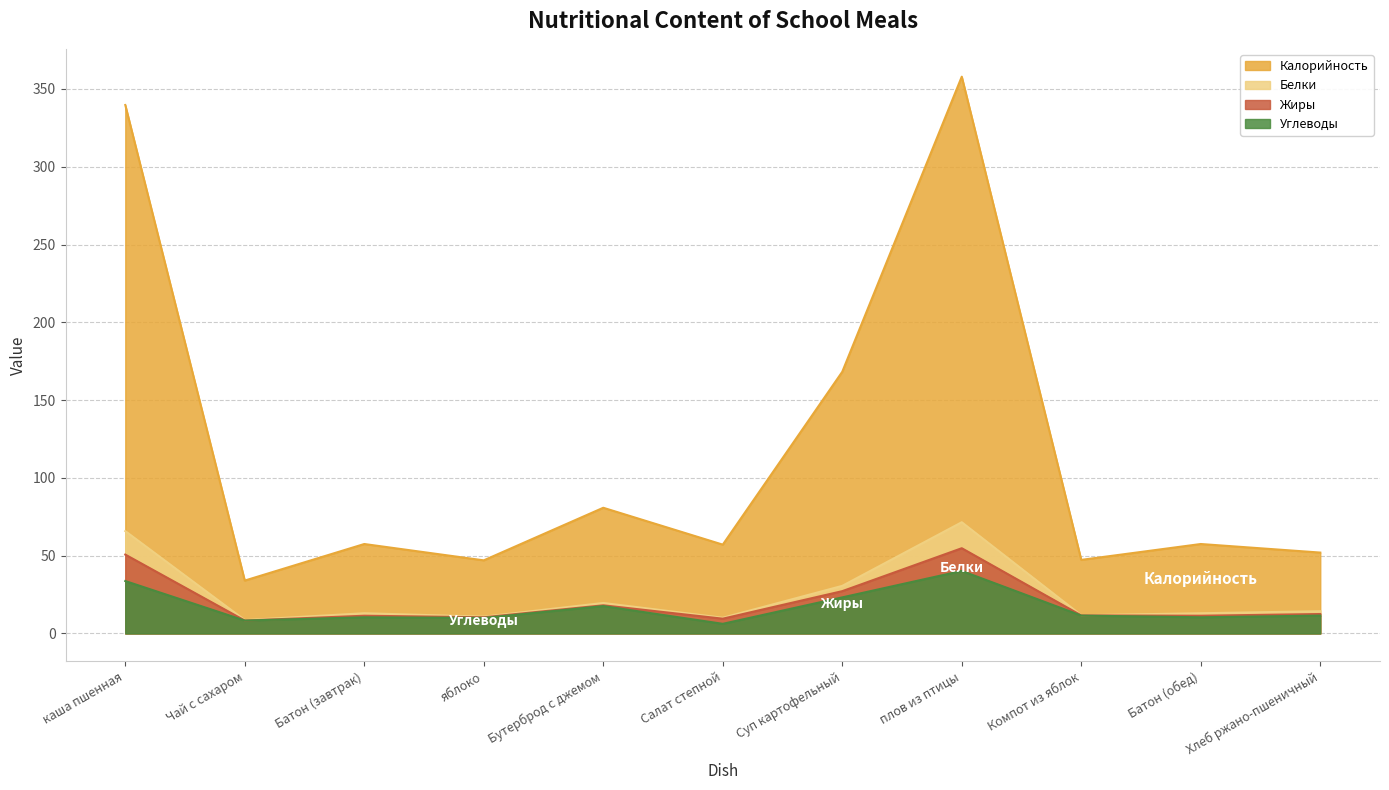

What is the difference between the maximum and minimum values in the Калорийность series?

323.9